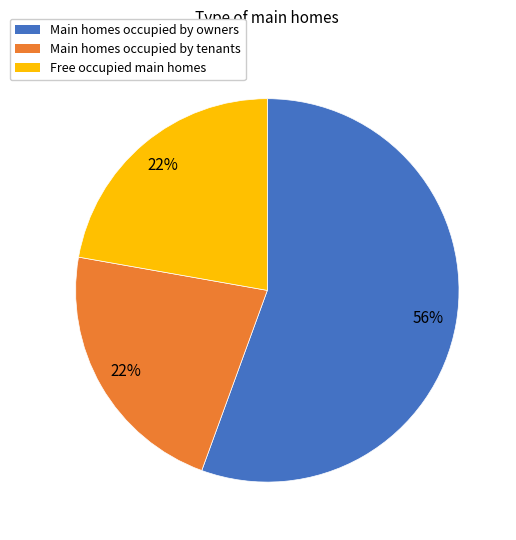

To the nearest percent, what percentage of the pie is Main homes occupied by owners?

56%